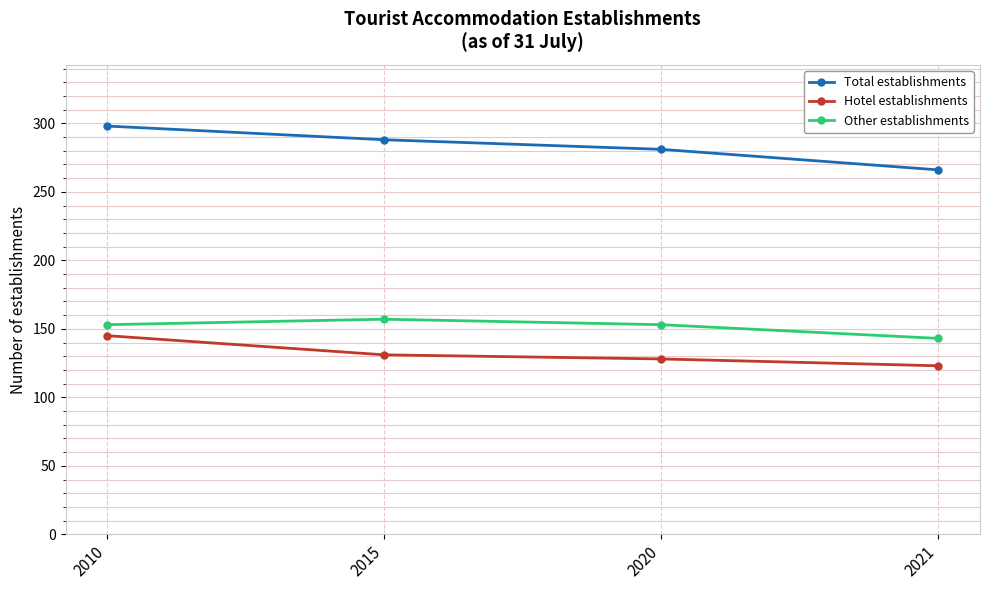

What is the spread (max minus min) of values at 2021?

143